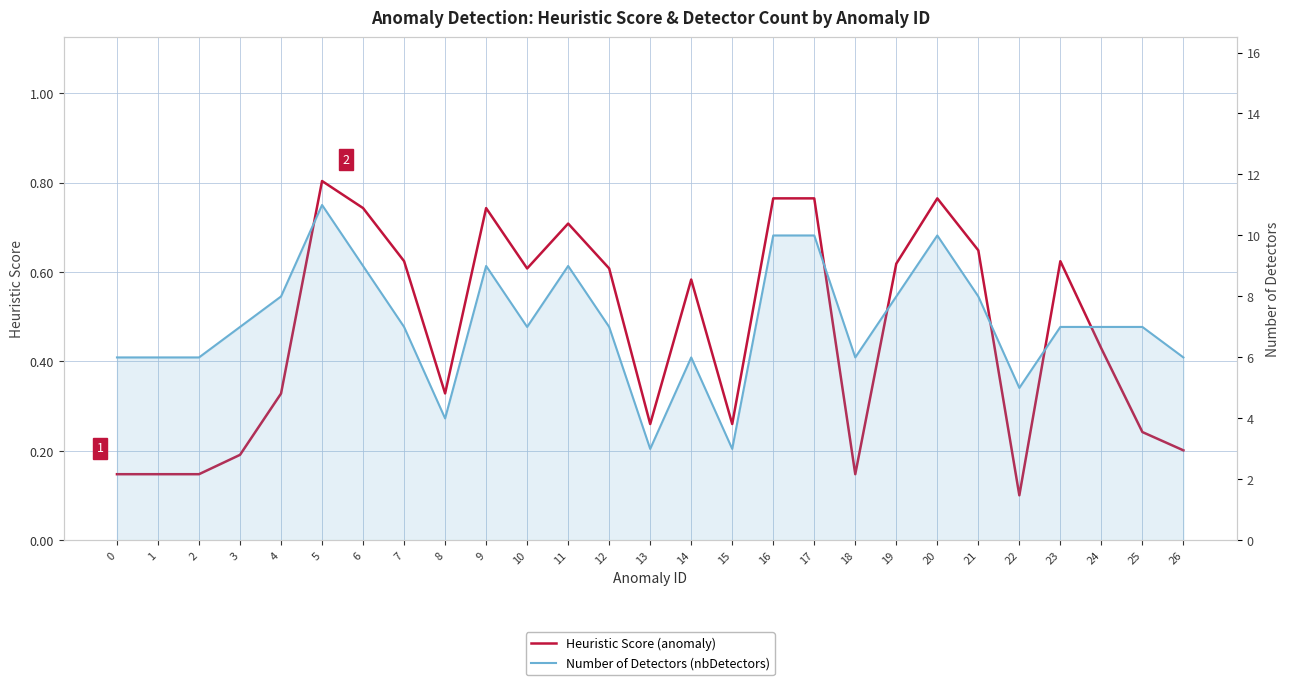

How many lines are shown in the chart?

2